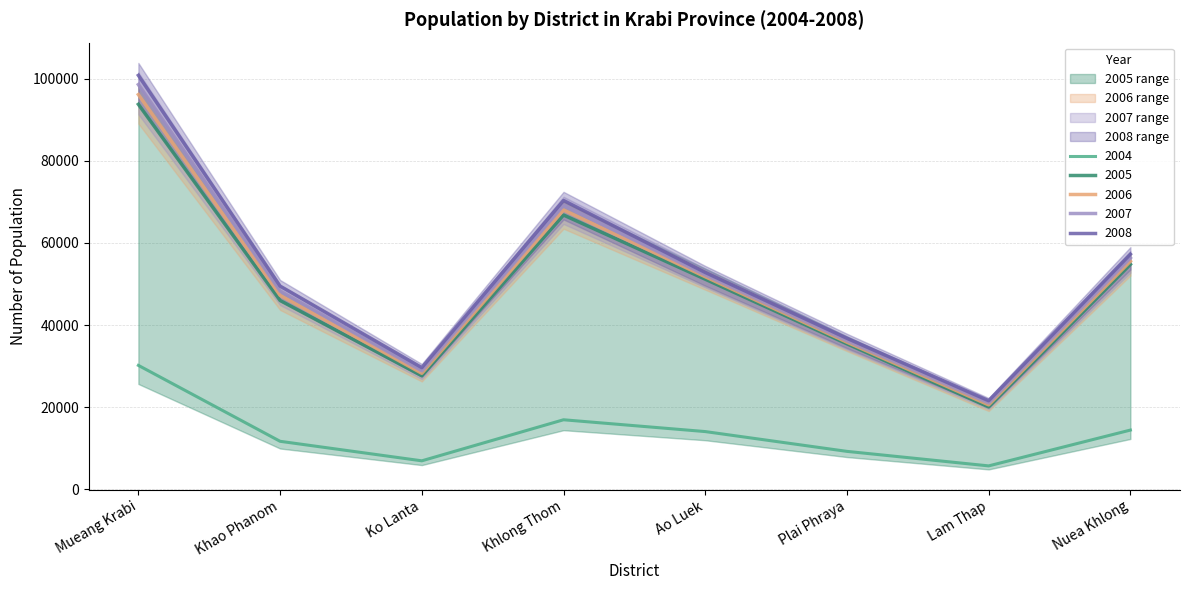

What is the difference between the highest and lowest values at Plai Phraya?

27534